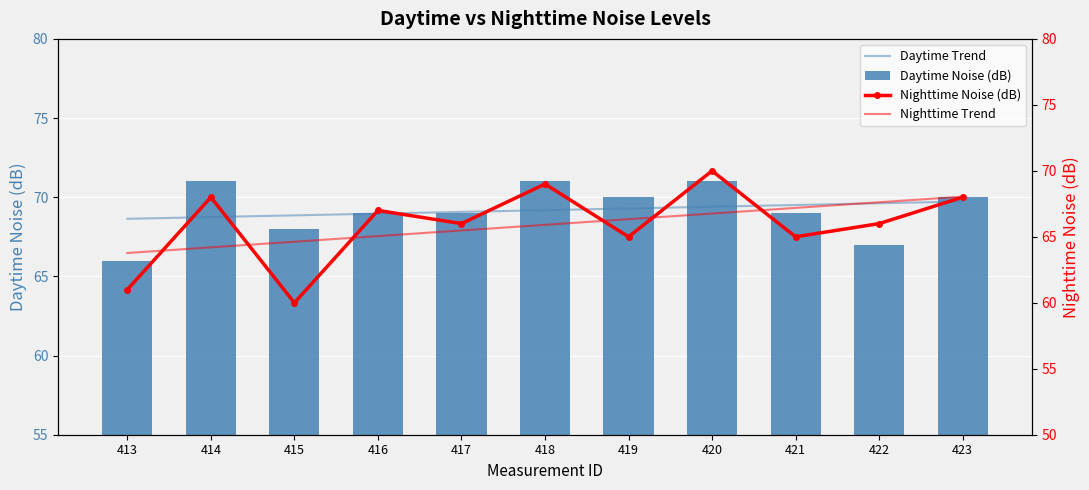

Reading left to right, extract all data points from this chart.

Daytime Trend: 413=68.6	414=68.7	415=68.9	416=69.0	417=69.1	418=69.2	419=69.3	420=69.4	421=69.5	422=69.6	423=69.7
Daytime Noise (dB): 413=66.0	414=71.0	415=68.0	416=69.0	417=69.0	418=71.0	419=70.0	420=71.0	421=69.0	422=67.0	423=70.0
Nighttime Noise (dB): 413=61.0	414=68.0	415=60.0	416=67.0	417=66.0	418=69.0	419=65.0	420=70.0	421=65.0	422=66.0	423=68.0
Nighttime Trend: 413=63.8	414=64.2	415=64.6	416=65.1	417=65.5	418=65.9	419=66.3	420=66.8	421=67.2	422=67.6	423=68.0